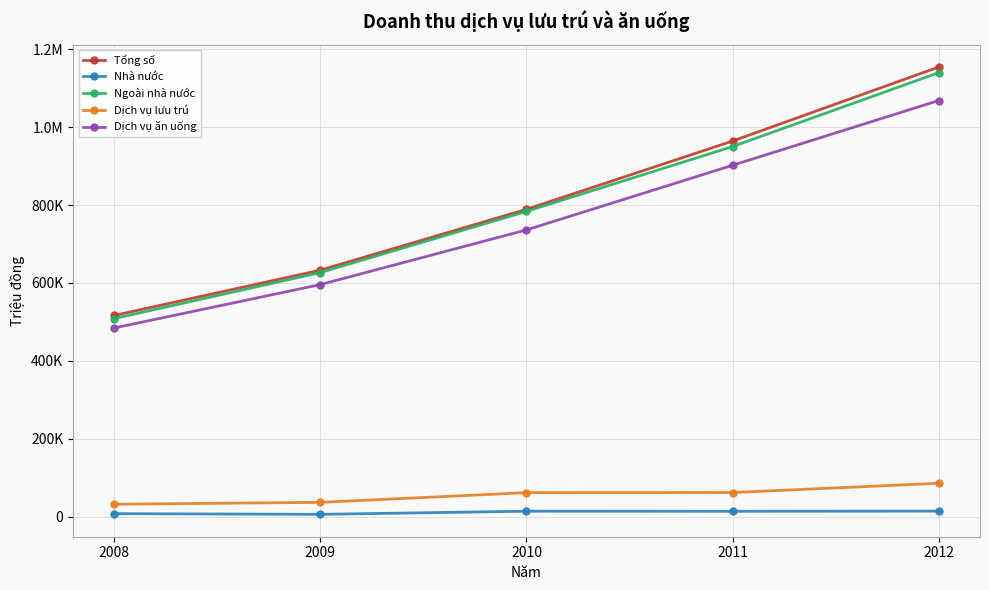

Reading left to right, list all the values displayed in this chart.

Tổng số: 2008=516700	2009=632900	2010=789100	2011=964300	2012=1154300
Nhà nước: 2008=8000	2009=6200	2010=14300	2011=14100	2012=14500
Ngoài nhà nước: 2008=508700	2009=626700	2010=783800	2011=950200	2012=1139800
Dịch vụ lưu trú: 2008=32200	2009=37000	2010=61900	2011=62200	2012=86000
Dịch vụ ăn uống: 2008=484500	2009=595900	2010=736200	2011=902100	2012=1068300